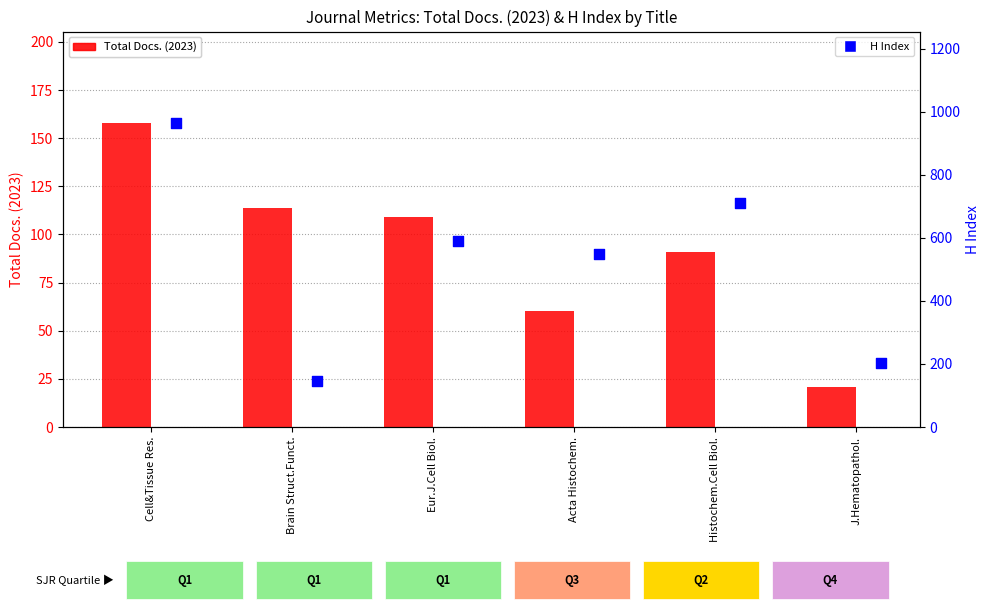

What are all the series names shown in the legend?

Total Docs. (2023), H Index